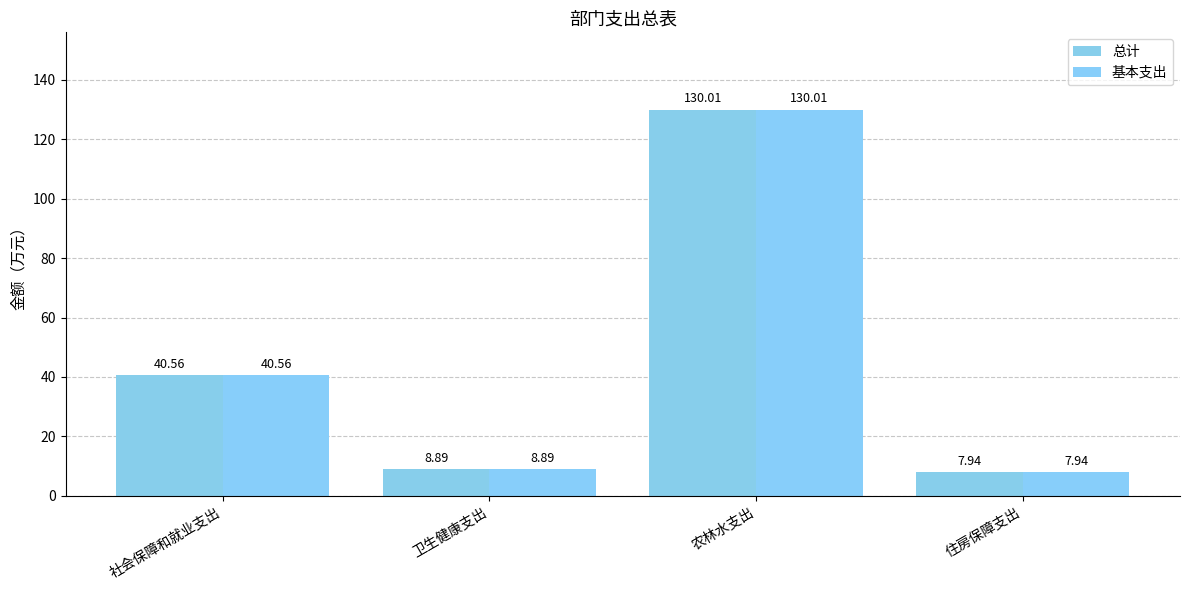

What are all the series names shown in the legend?

总计, 基本支出